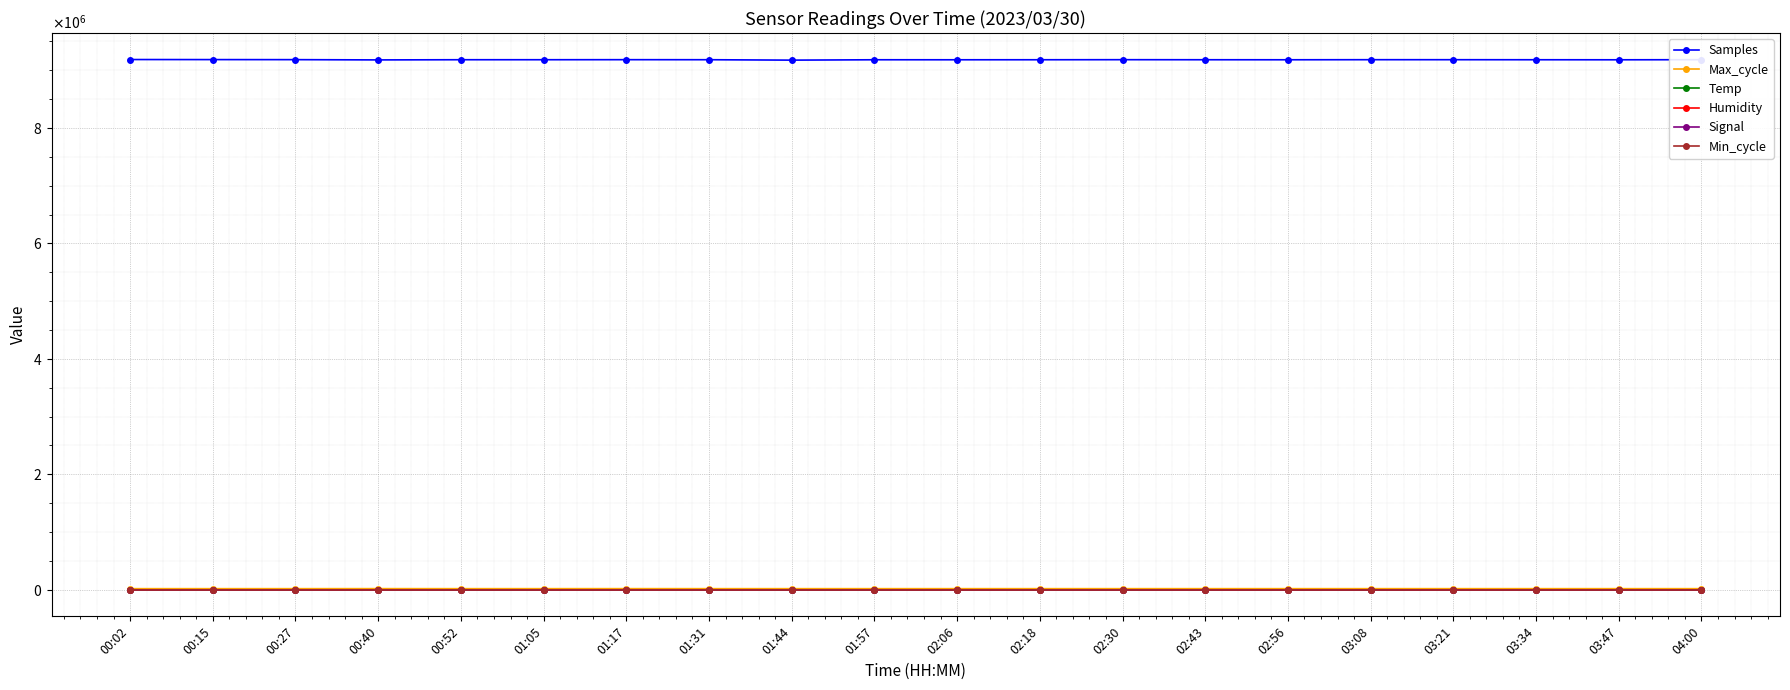

True or false: Min_cycle has a value of 19.0 at 03:47.

True